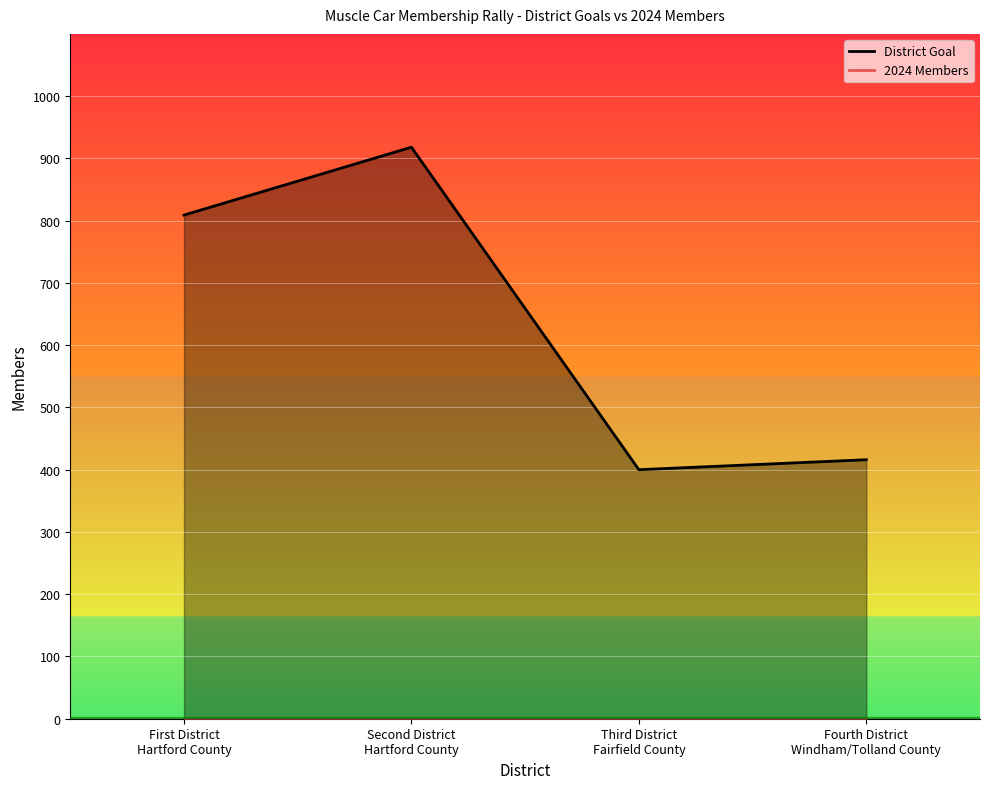

Count the number of categories in the chart.

4